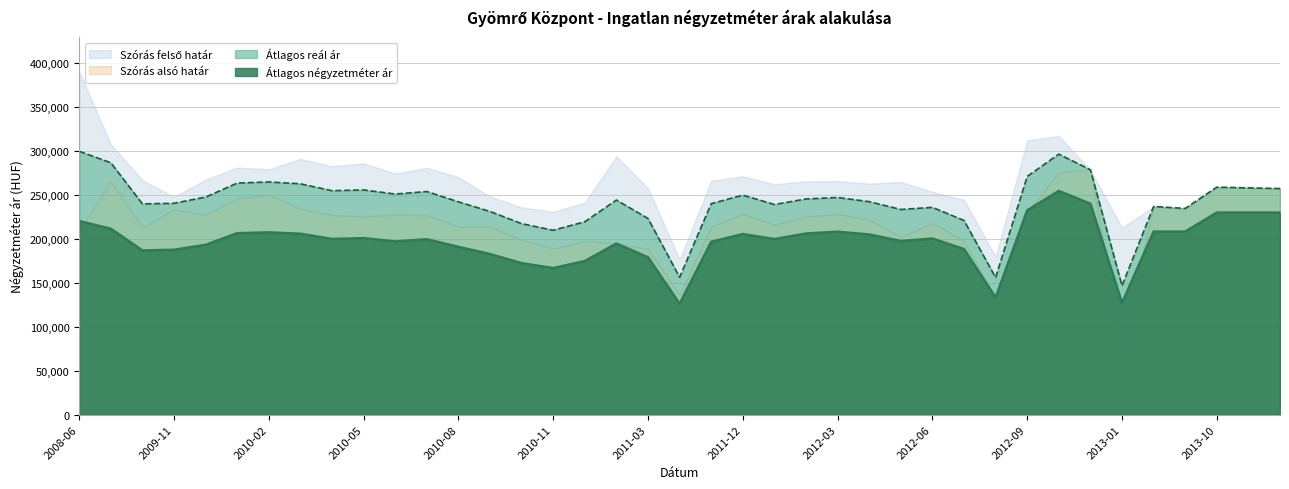

True or false: Átlagos reál ár has more than 2 interior local peaks.

True